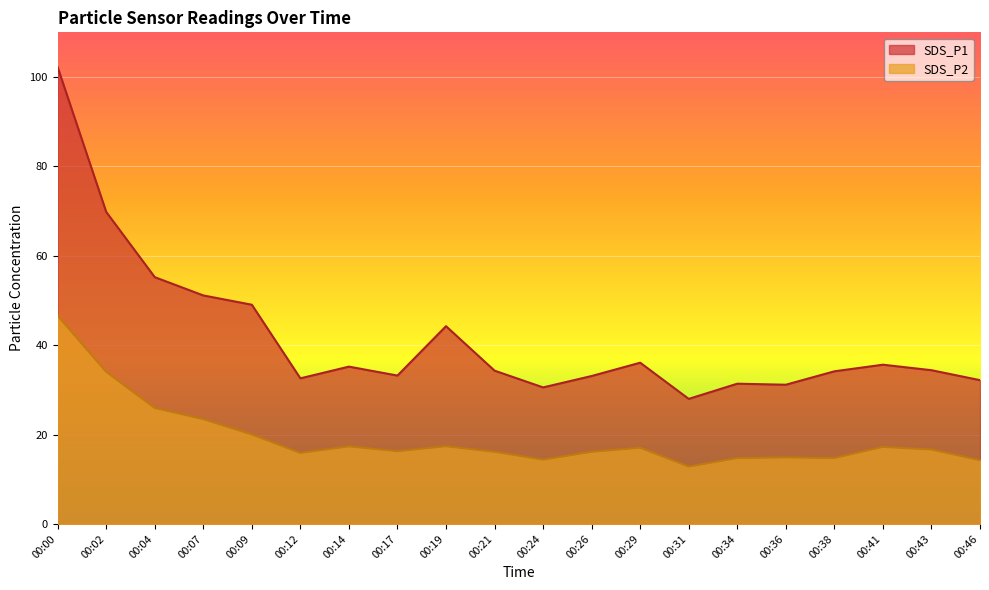

Between 00:24 and 00:43, which is larger?

00:43